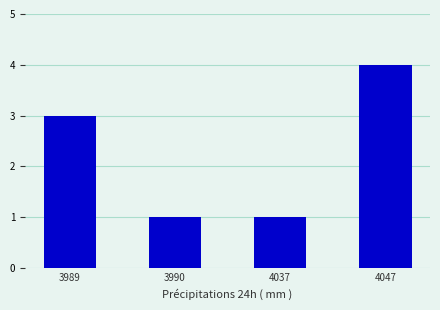

Reading left to right, list all the values displayed in this chart.

3989=3	3990=1	4037=1	4047=4